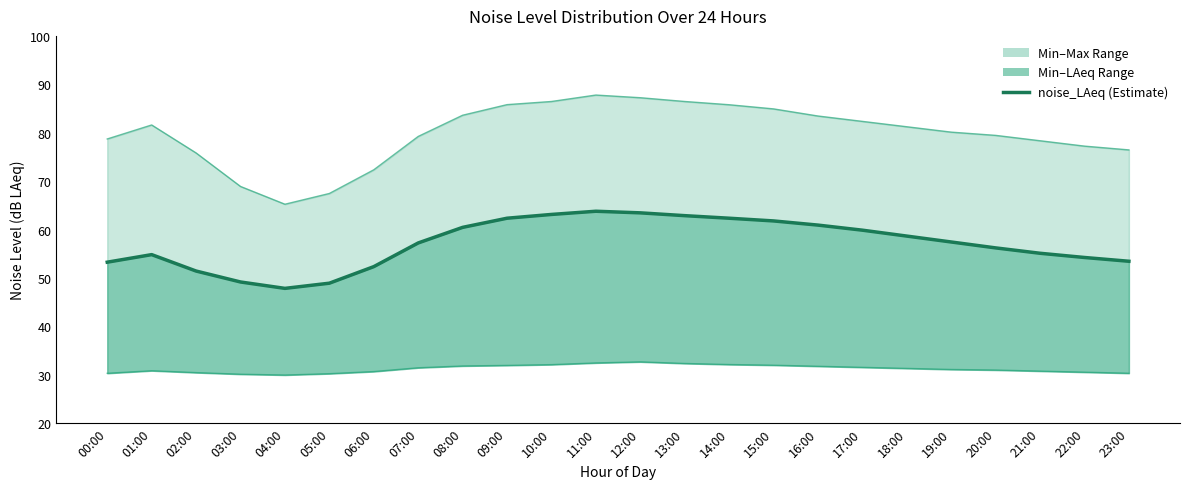

True or false: noise_LA_max and noise_LA_min cross at least once.

False